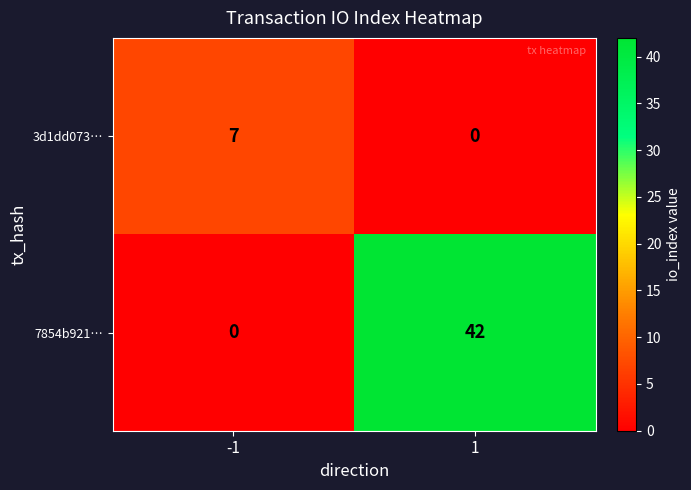

Which series changed the most between -1 and 1?

7854b921…